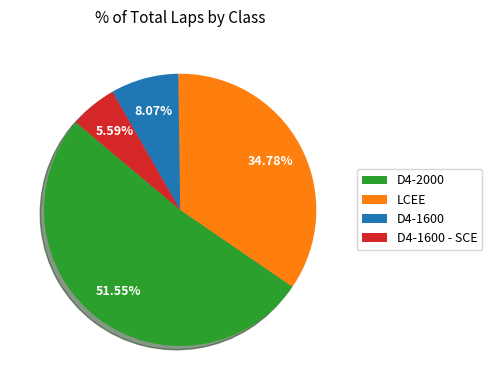

To the nearest percent, what portion does LCEE represent?

35%